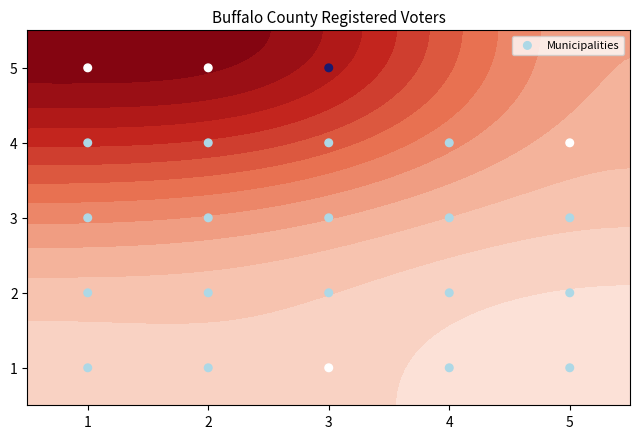

How many values are below 2?

10